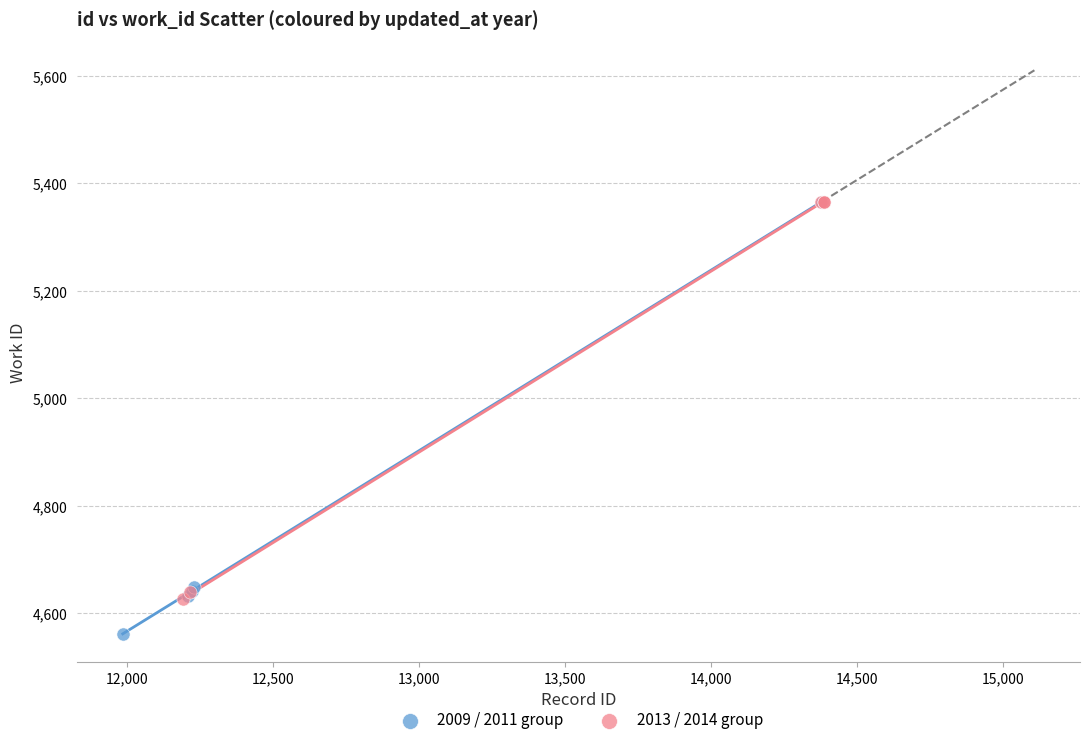

Which series reaches the minimum Y coordinate?

2009 / 2011 group